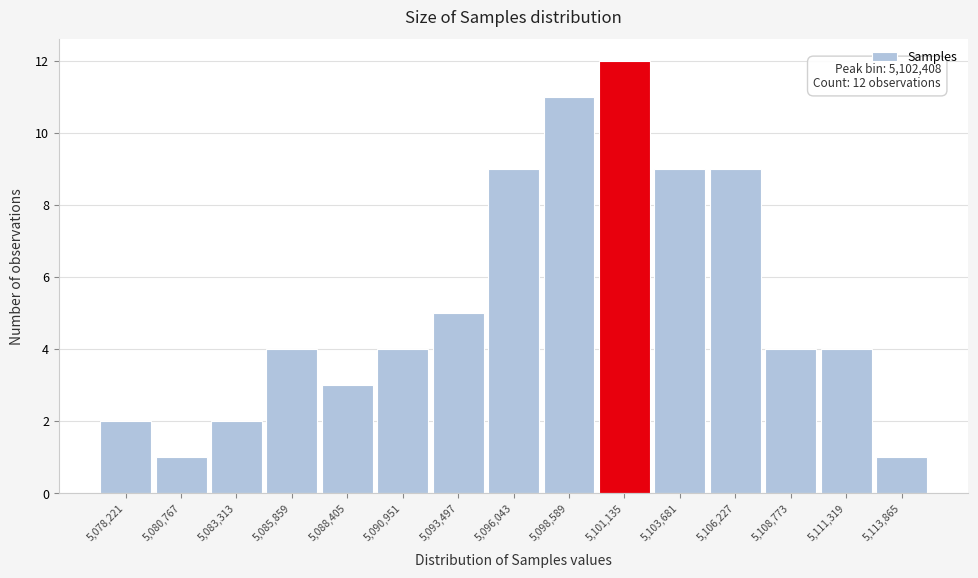

Reading left to right, extract all data points from this chart.

2	1	2	4	3	4	5	9	11	12	9	9	4	4	1